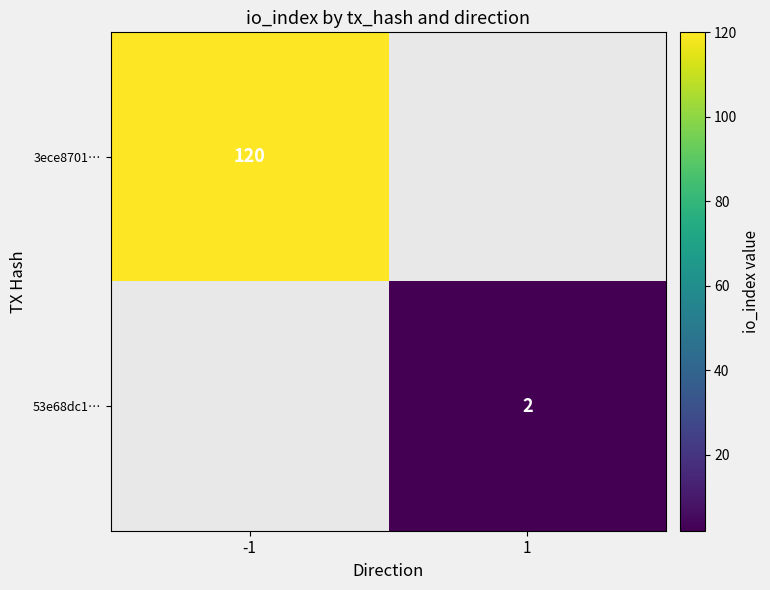

True or false: 3ece8701… has a value of 180 at -1.

False